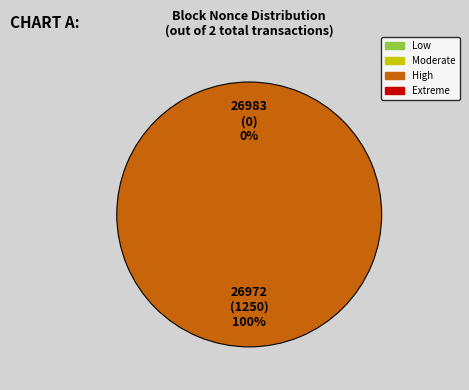

Do 26972 and 26983 together represent more than half of the pie?

Yes